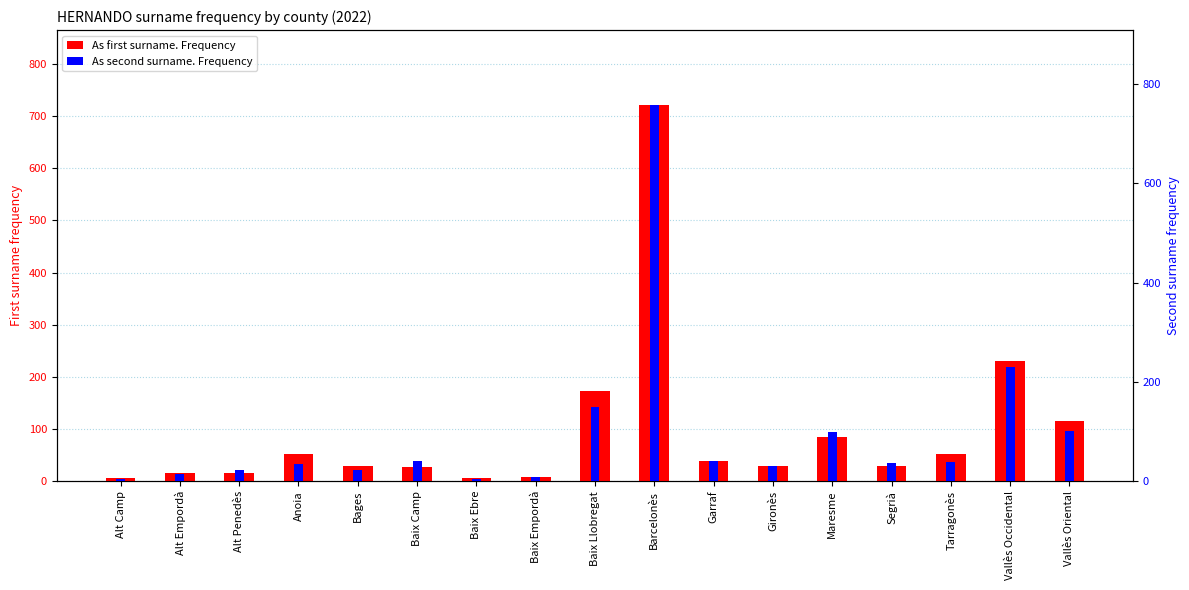

Which category has the highest value in the As first surname. Frequency series?

Barcelonès